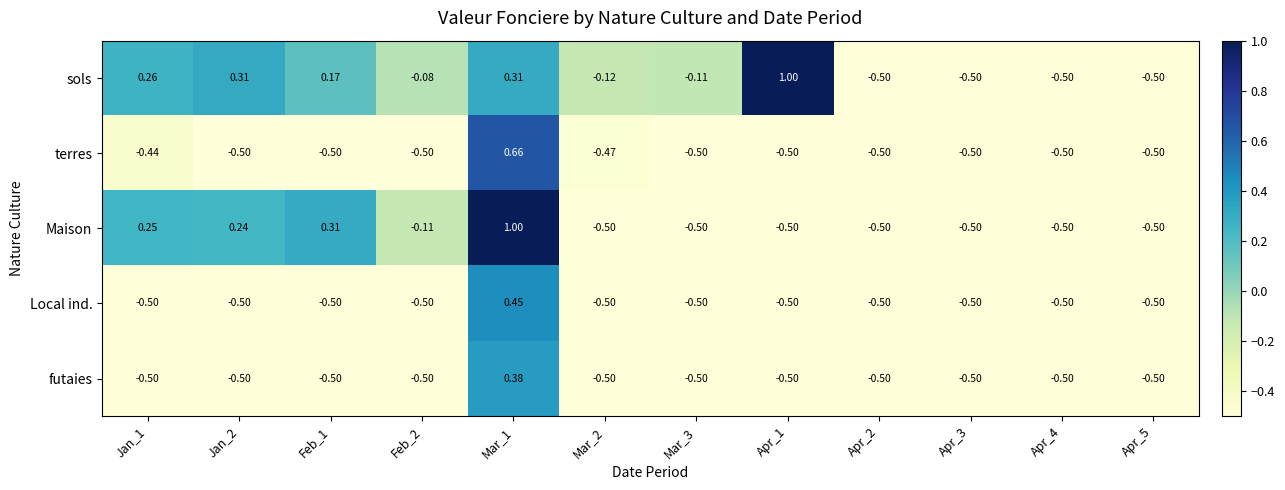

Which series changed the most between Jan_2 and Apr_5?

sols